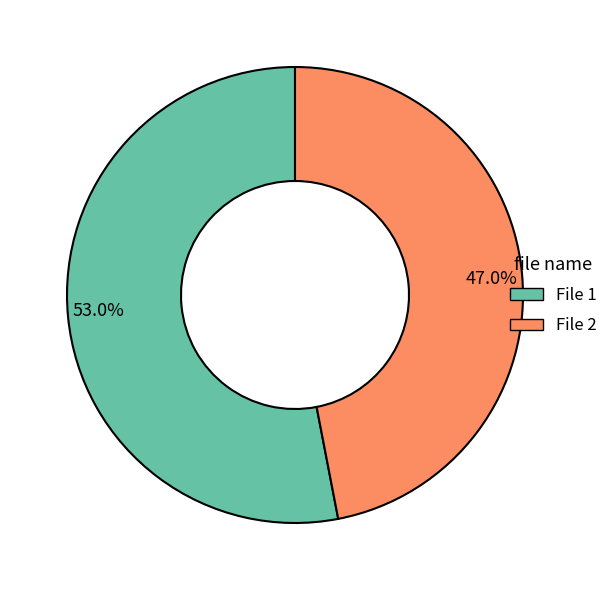

How many slices are in this pie chart?

2